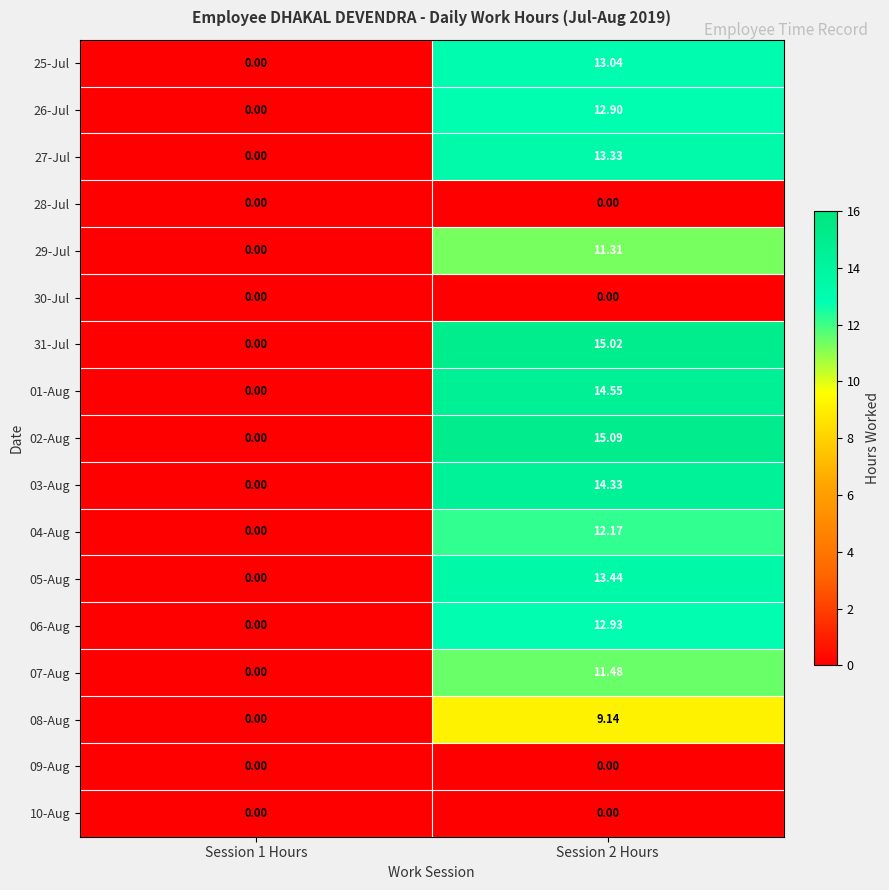

Is the value of 01-Aug at Session 2 Hours greater than the value of 26-Jul at Session 2 Hours?

Yes